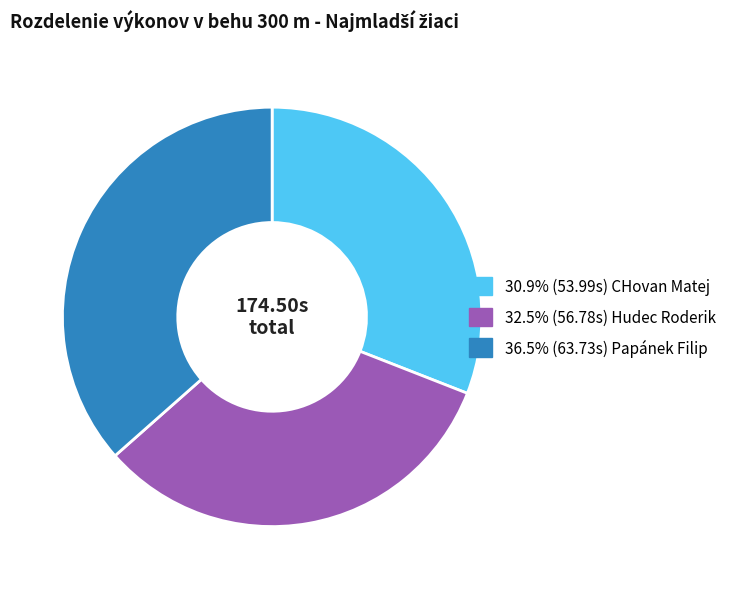

Is there a majority slice in this chart?

No